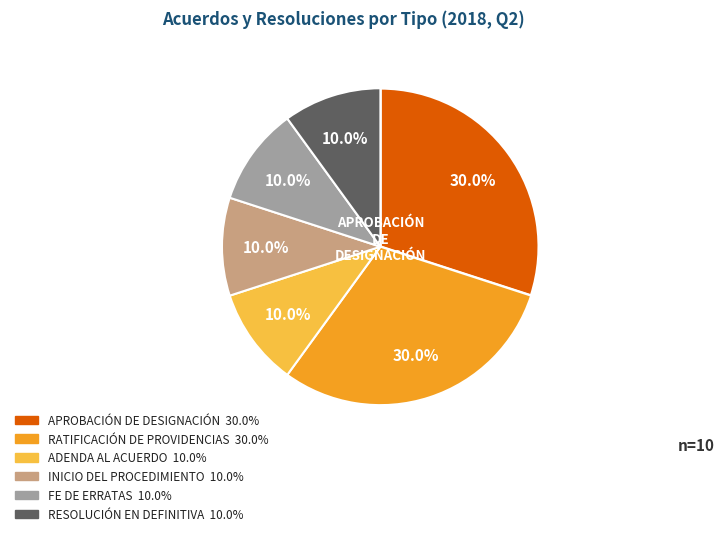

Is there any slice that represents more than half of the pie?

No